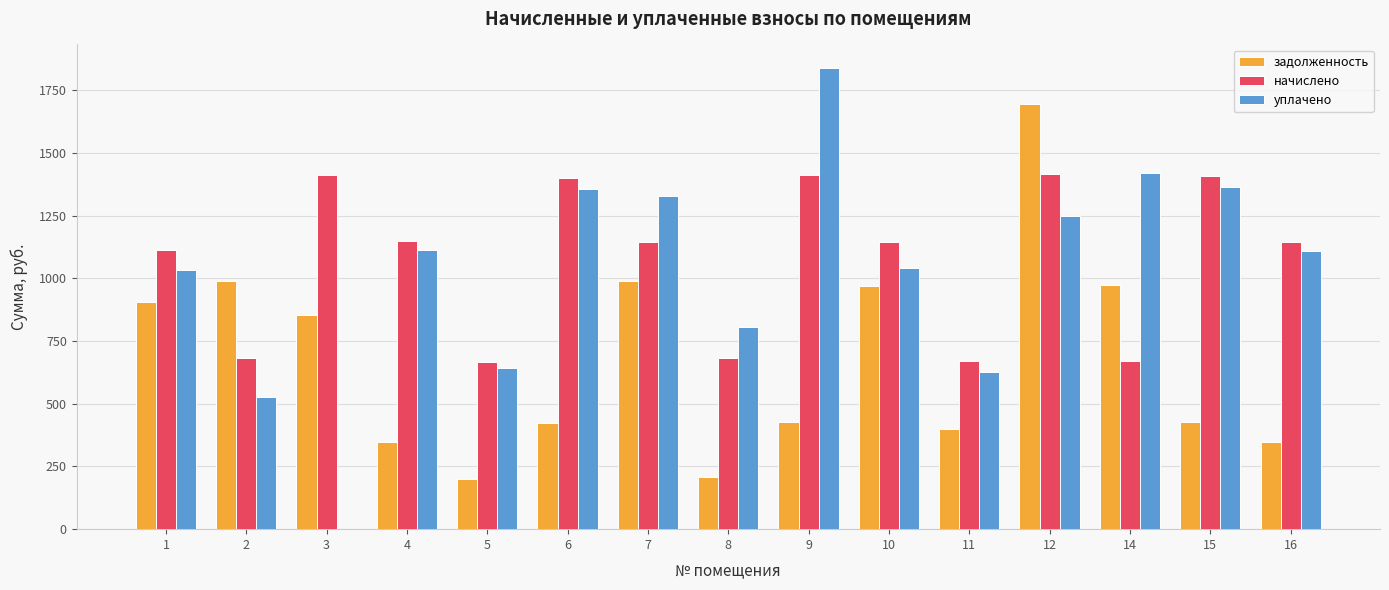

Count the number of data series in this chart.

3